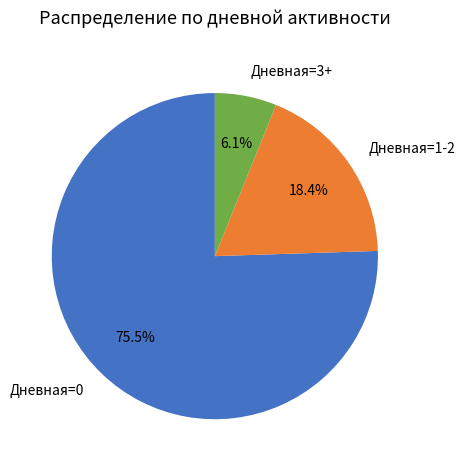

What is the majority slice?

Дневная=0